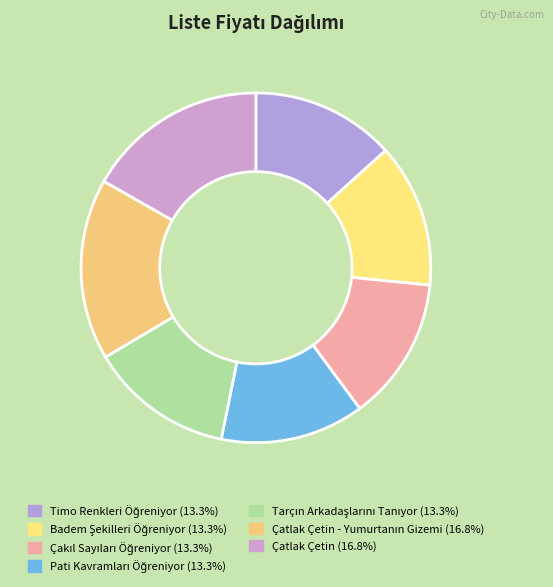

Does any single category account for the majority?

No